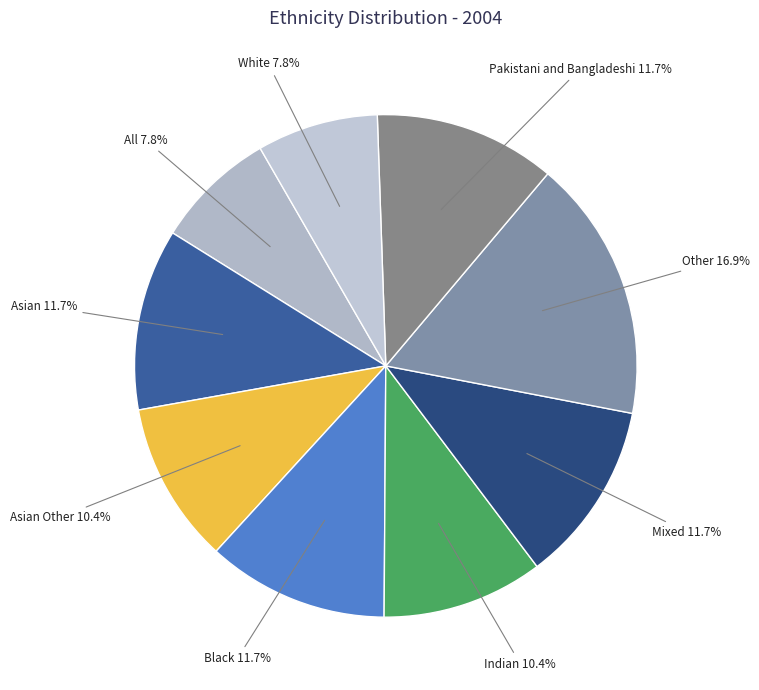

What is the largest slice in the pie chart?

Other